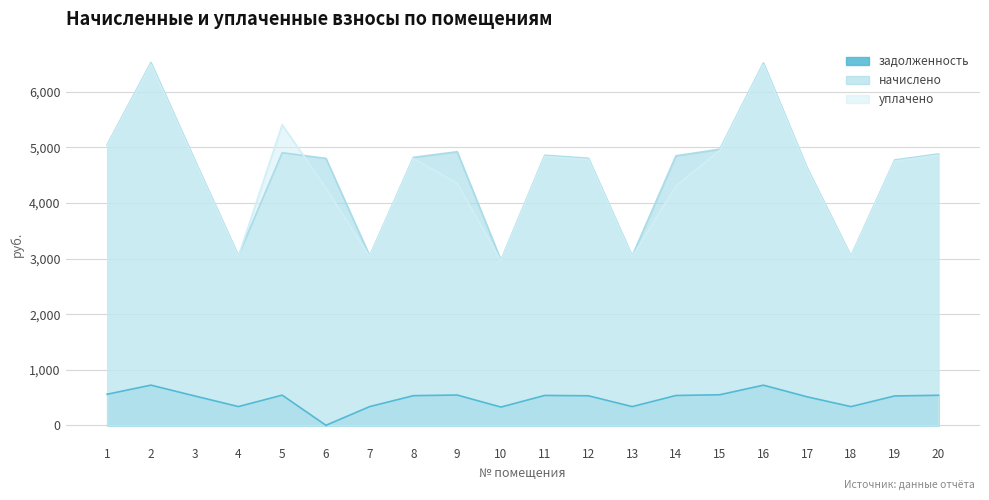

At which category does начислено reach its first local peak?

2